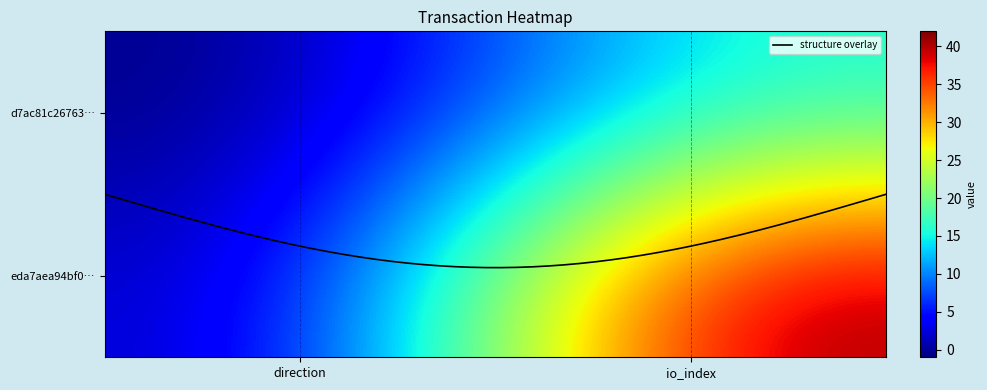

Count the d7ac81c26763842831725fd48faa12479f0a9a6 values in the range -1 to 16.

2